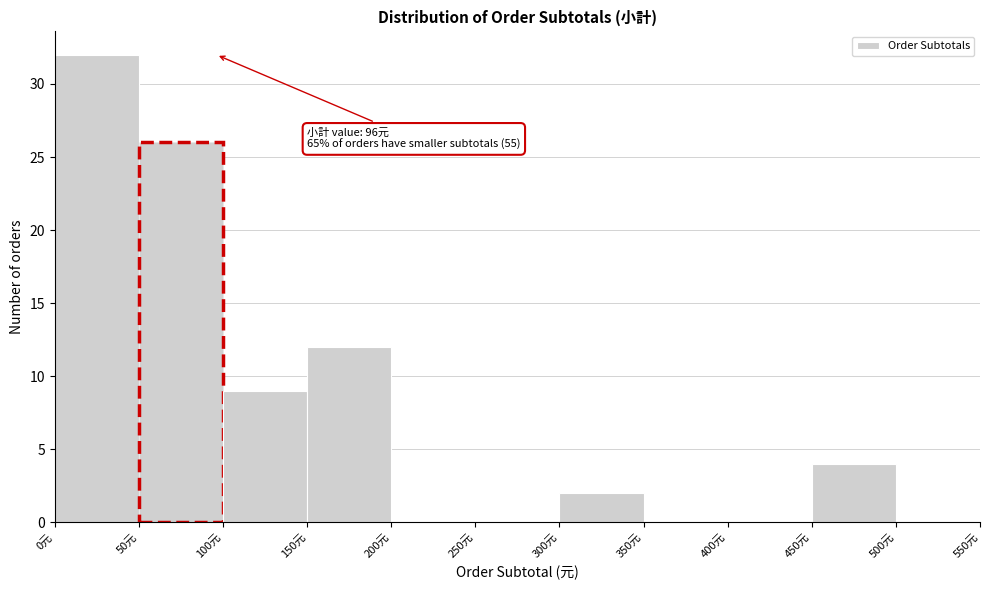

Over which range of the x-axis is the bar tallest?

0 to 50